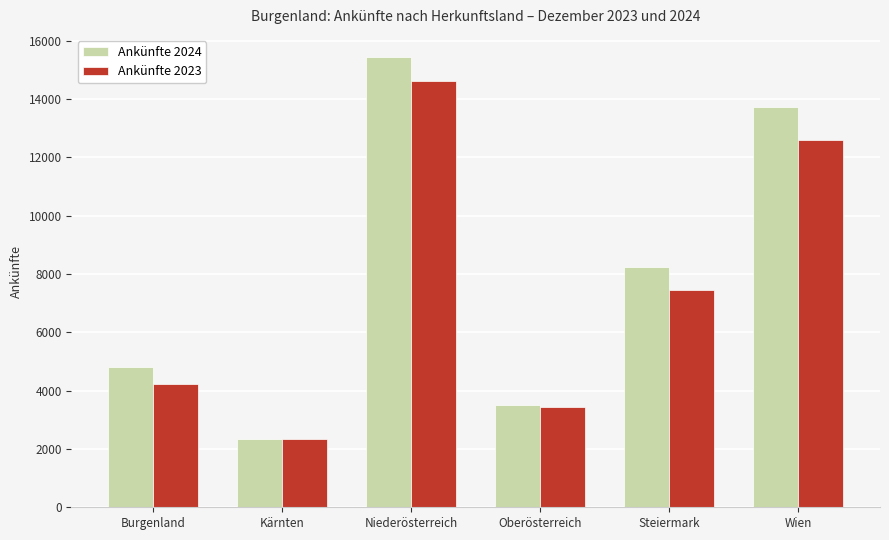

Is it true that Ankünfte 2023 equals 3450 at Kärnten?

False